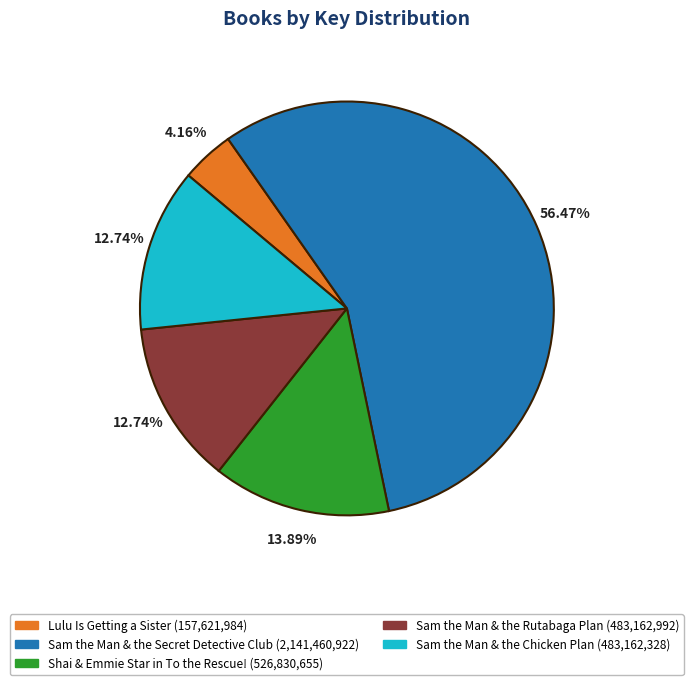

The Sam the Man & the Rutabaga Plan slice represents 1% of the pie. True or false?

False